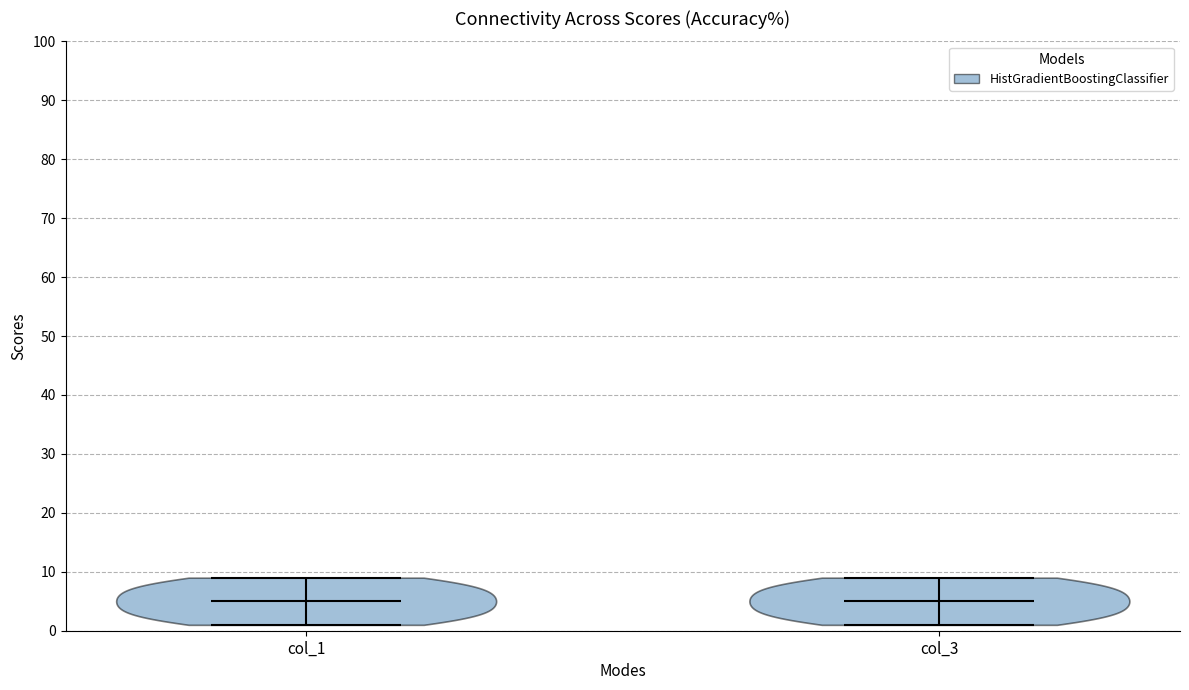

Reading left to right, read every violin against the y-axis: where its median line is, and the lowest and highest points it reaches. The values are not printed on the chart, so give them approximately, as read against the axis.

col_1: median line 5, lowest point 1, highest point 9
col_3: median line 5, lowest point 1, highest point 9